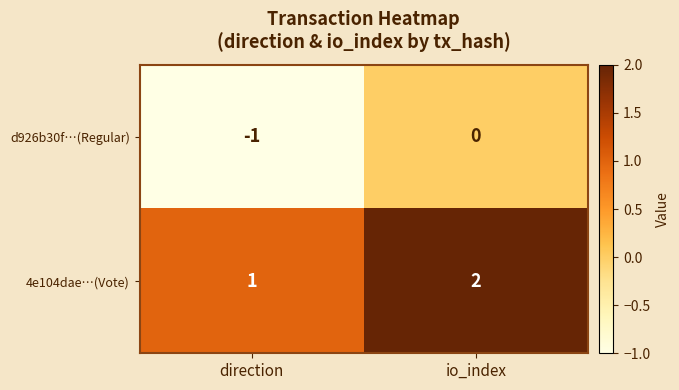

At which category does the chart reach its peak across all series?

io_index